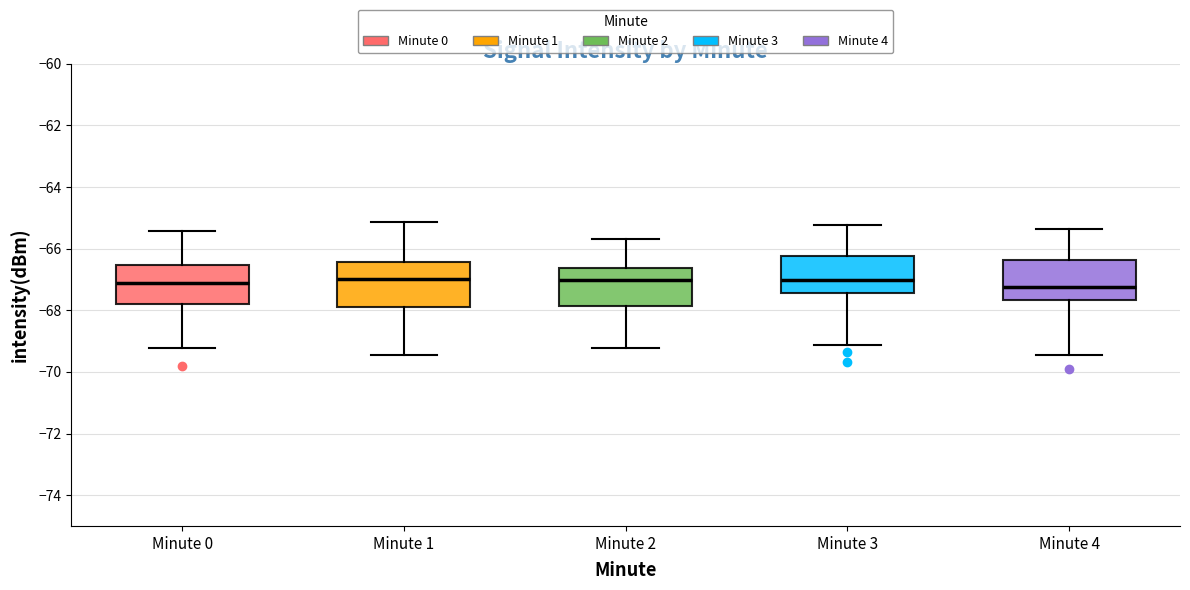

Reading left to right, read every box against the y-axis: the position of its median line, the range the box covers, and the ends of its whiskers. The values are not printed on the chart, so give them approximately, as read against the axis.

Minute 0: median -67.2, box -67.8 to -66.6, whiskers -69.2 to -65.4
Minute 1: median -67.0, box -67.8 to -66.4, whiskers -69.4 to -65.2
Minute 2: median -67.0, box -67.8 to -66.6, whiskers -69.2 to -65.6
Minute 3: median -67.0, box -67.4 to -66.2, whiskers -69.2 to -65.2
Minute 4: median -67.2, box -67.6 to -66.4, whiskers -69.4 to -65.4